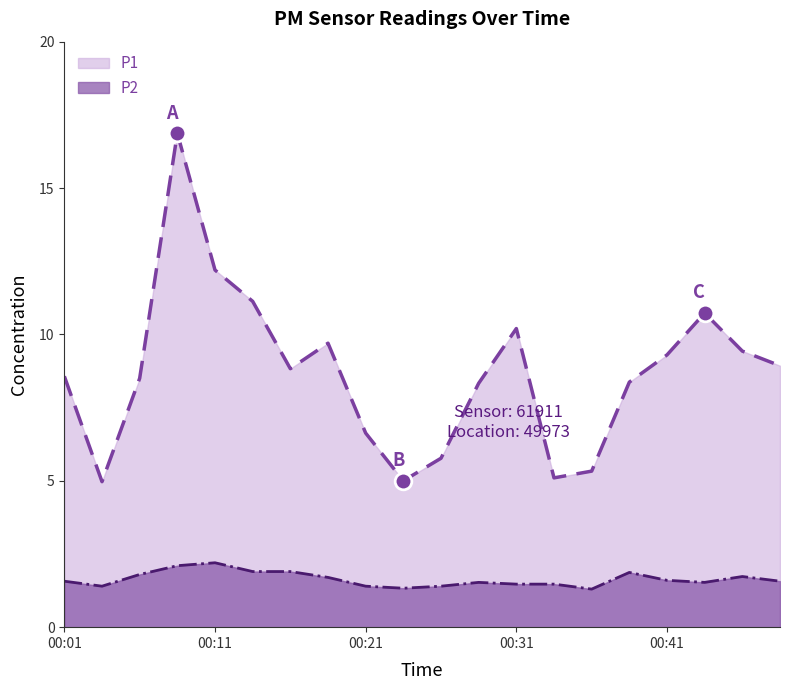

In P1, how many points are lower than both neighbors (excluding endpoints)?

4